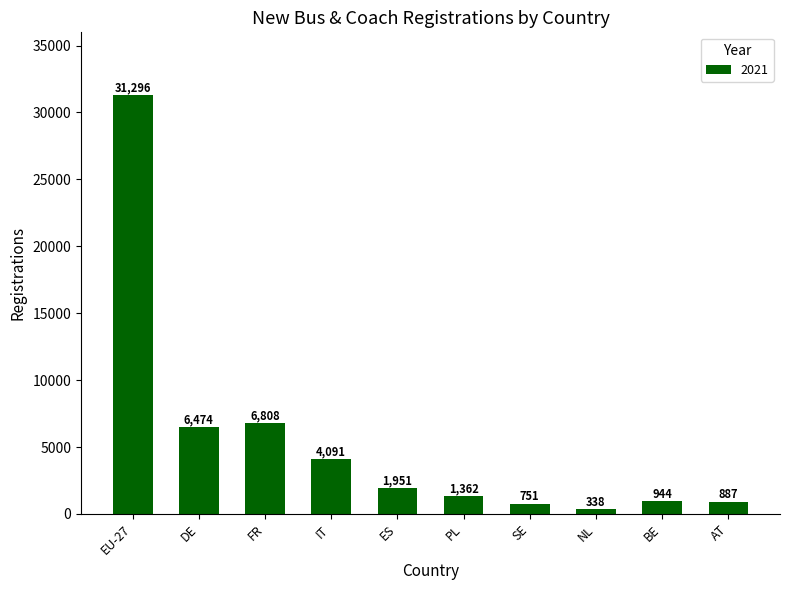

What is the label of the 9th bar from the right?

DE